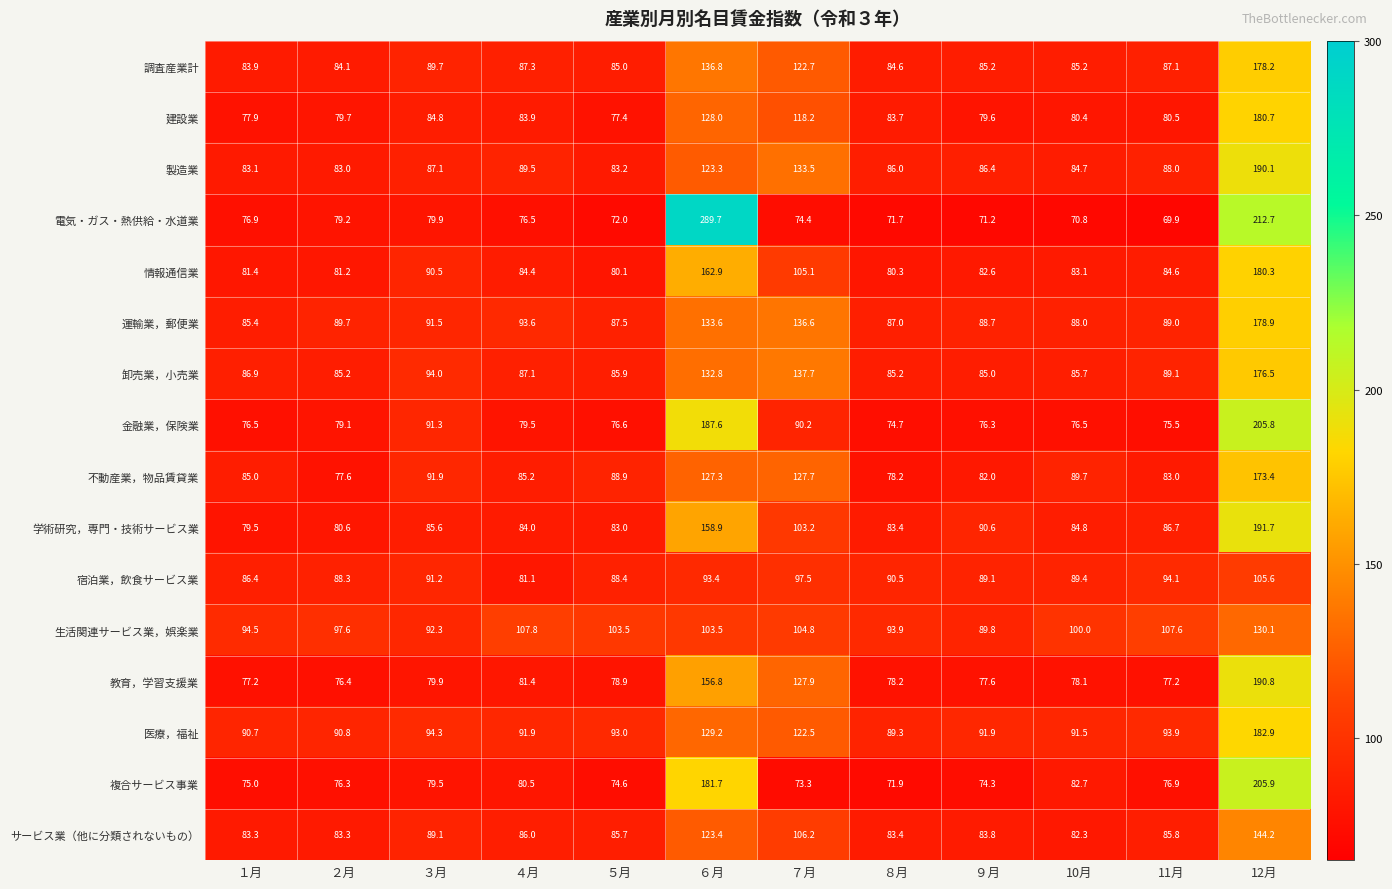

Where is 医療，福祉 nearest to the value 136?

６月